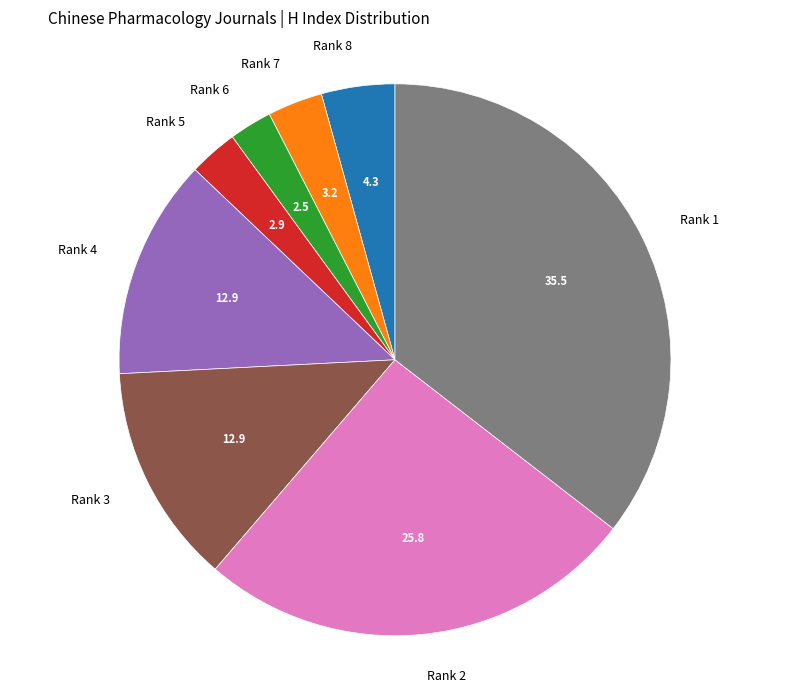

Is it true that Rank 5 is 3% of the pie?

True